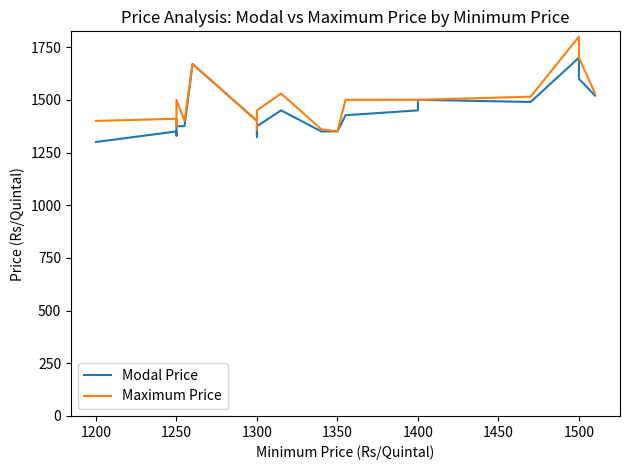

True or false: Modal Price and Maximum Price cross at least once.

False